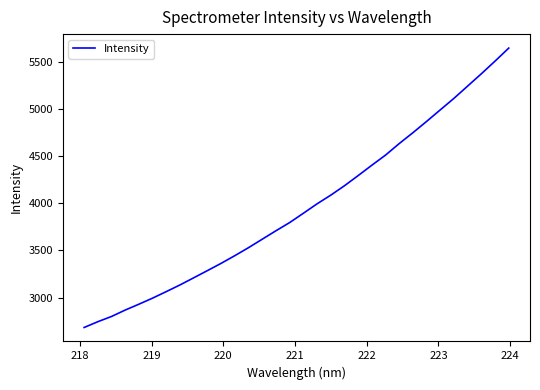

What is the minimum value shown in the chart?

2682.9